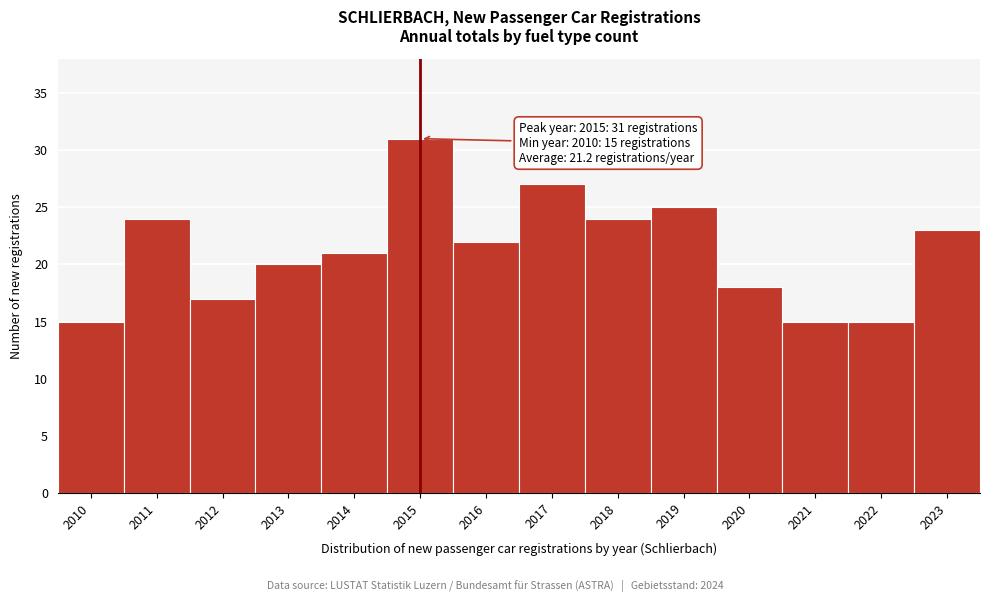

Reading right to left, transcribe all the data shown in this chart.

23	15	15	18	25	24	27	22	31	21	20	17	24	15